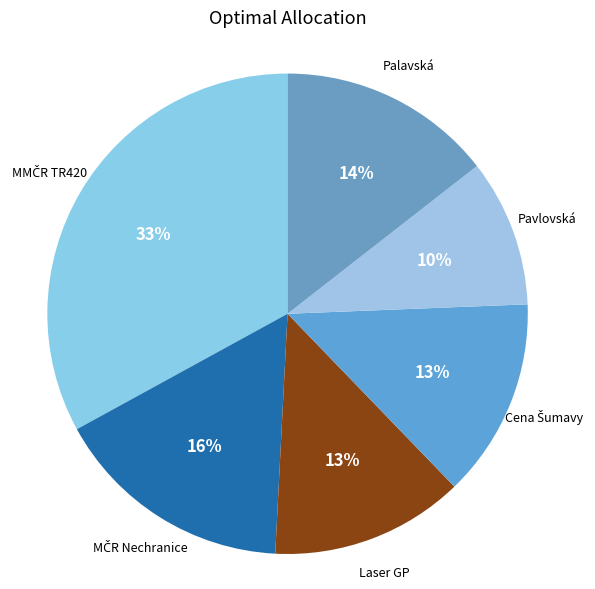

Which has a higher value, Palavská or Laser GP?

Palavská